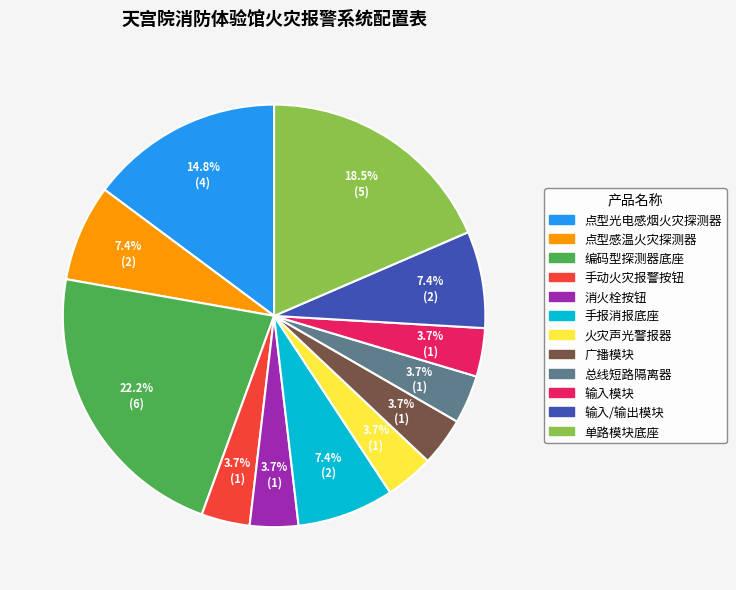

To the nearest percent, what percentage of the pie is 广播模块?

4%